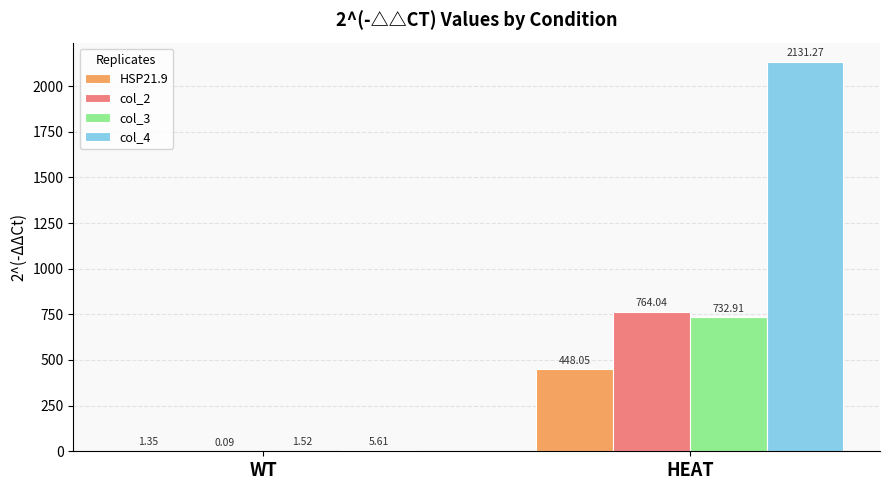

What is the sum of all HSP21.9 values?

449.4